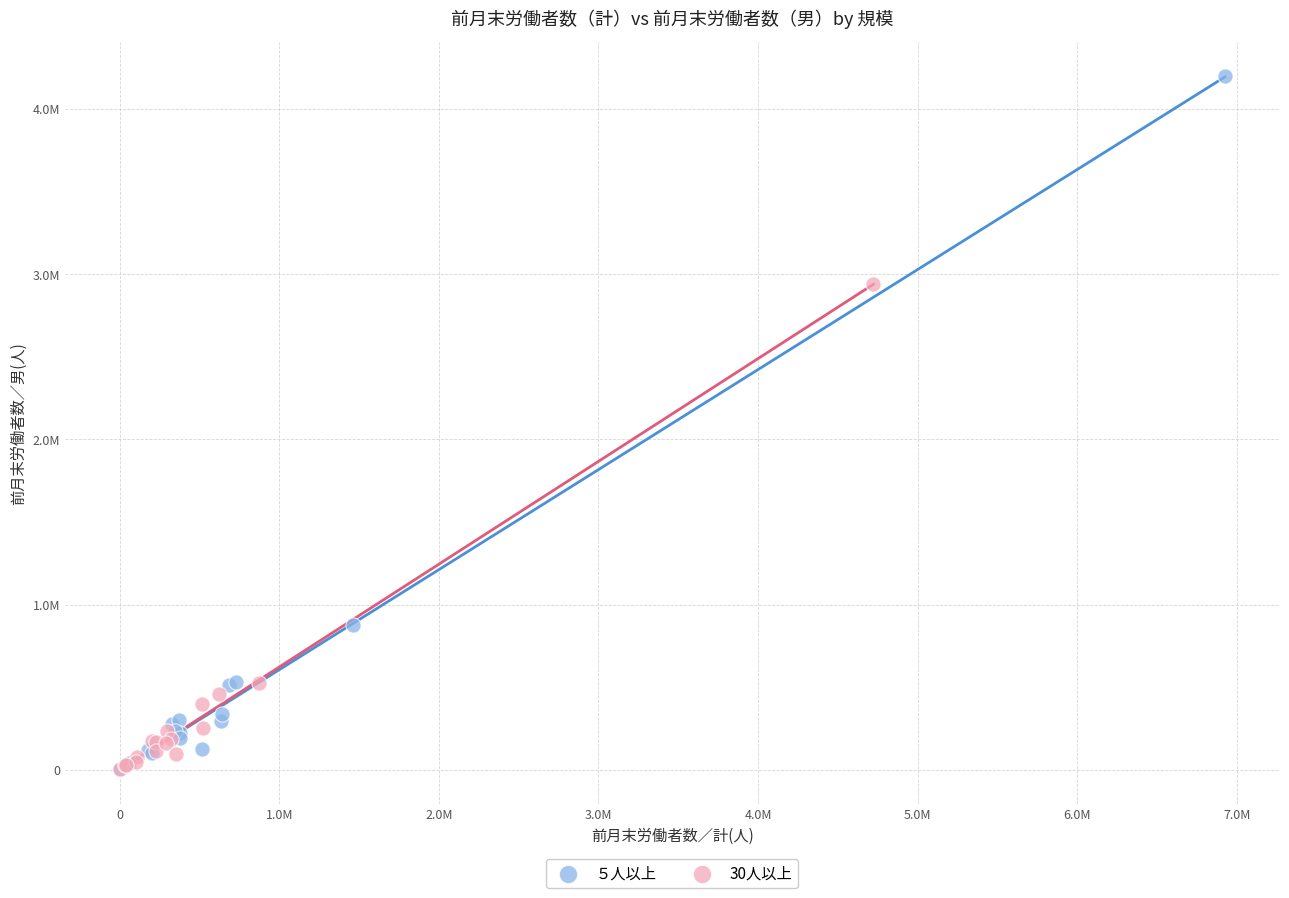

What are all the series names shown in the legend?

５人以上, 30人以上